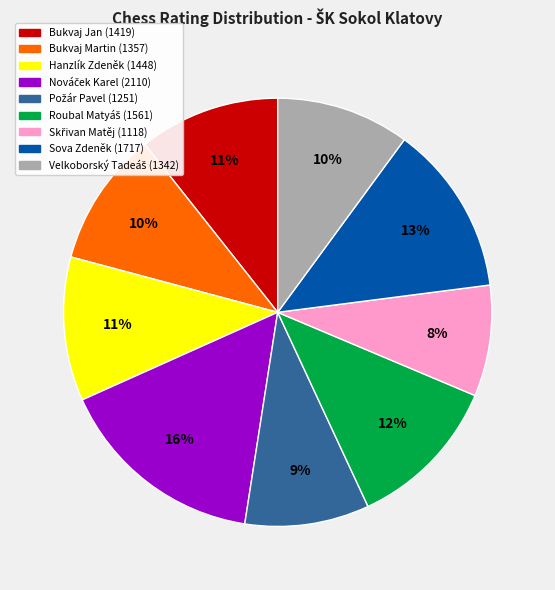

How many segments does this pie chart have?

9